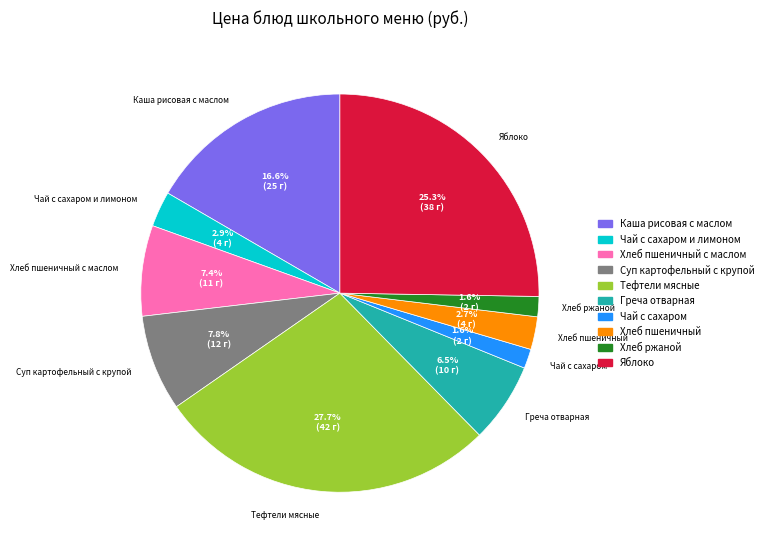

Does any single category account for the majority?

No